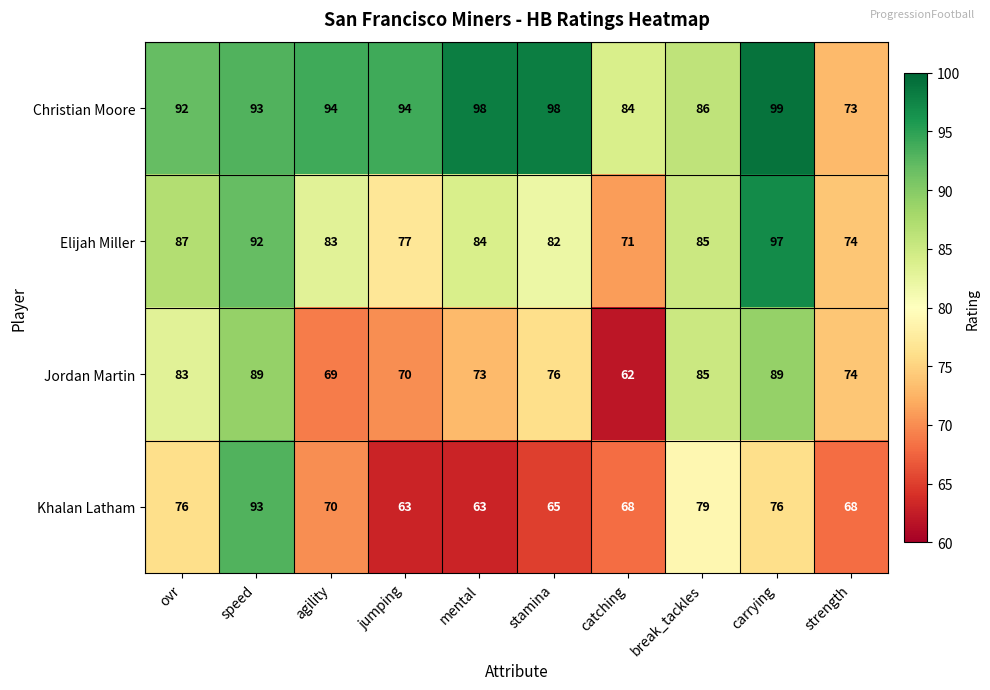

Rank the series by their maximum value, from highest to lowest.

Christian Moore, Elijah Miller, Khalan Latham, Jordan Martin